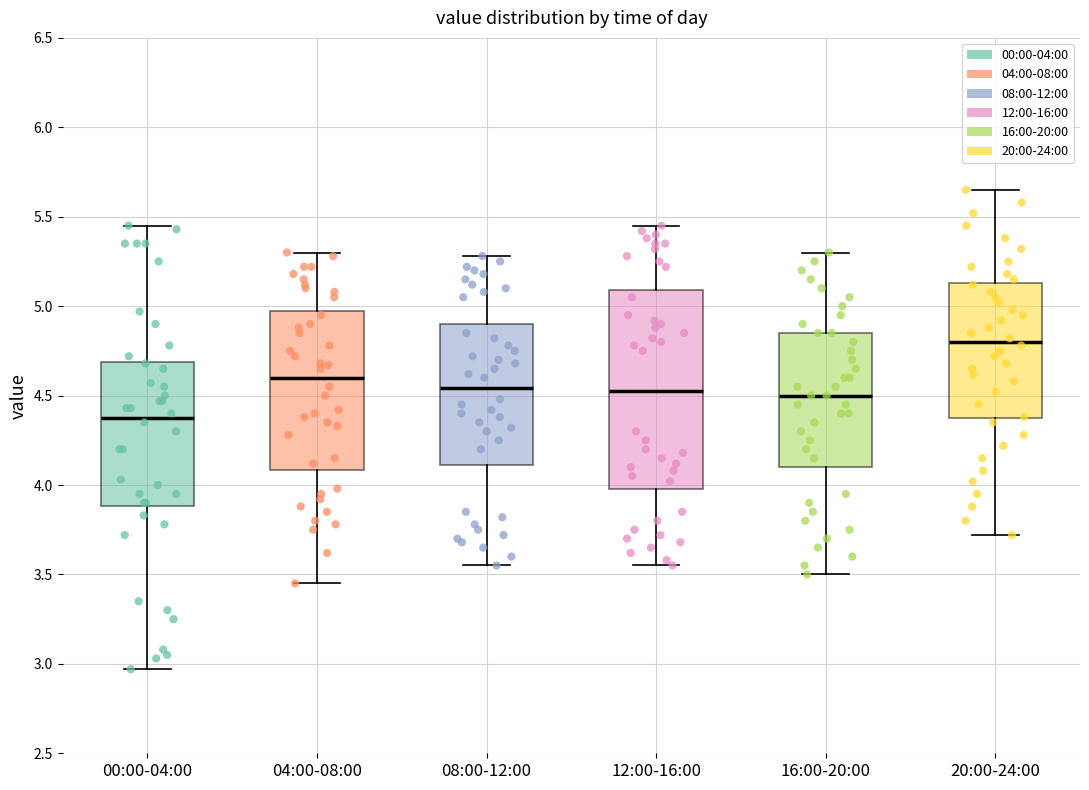

Reading left to right, read every box against the y-axis: the position of its median line, the range the box covers, and the ends of its whiskers. The values are not printed on the chart, so give them approximately, as read against the axis.

00:00-04:00: median 4.40, box 3.90 to 4.70, whiskers 2.95 to 5.45
04:00-08:00: median 4.60, box 4.10 to 5.00, whiskers 3.45 to 5.30
08:00-12:00: median 4.55, box 4.10 to 4.90, whiskers 3.55 to 5.30
12:00-16:00: median 4.55, box 4.00 to 5.10, whiskers 3.55 to 5.45
16:00-20:00: median 4.50, box 4.10 to 4.85, whiskers 3.50 to 5.30
20:00-24:00: median 4.80, box 4.35 to 5.15, whiskers 3.70 to 5.65